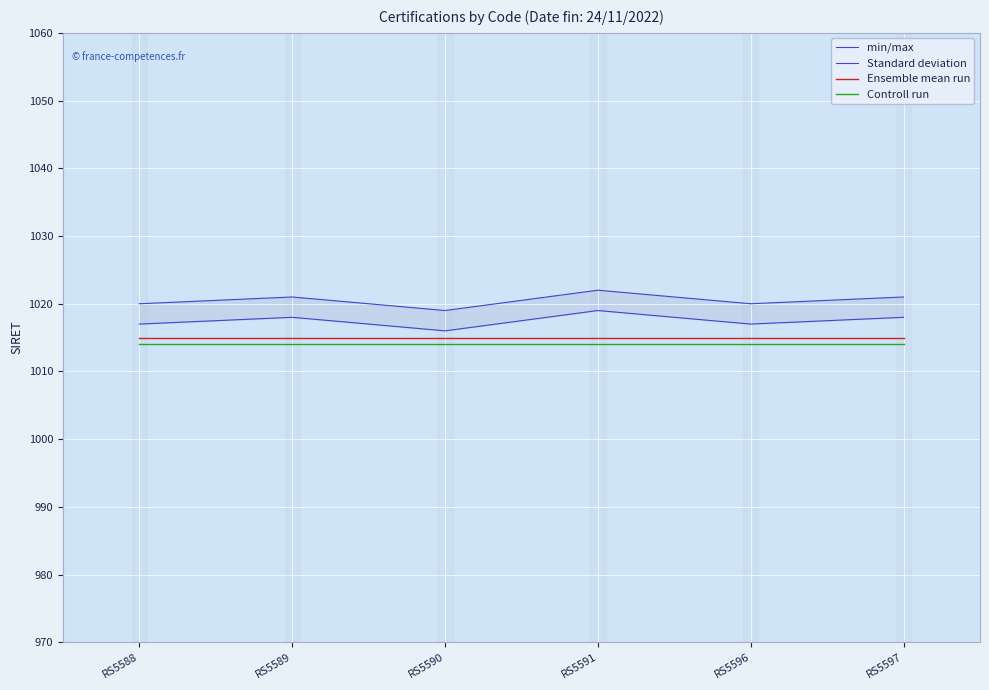

True or false: Ensemble mean run and Controll run intersect in this chart.

False